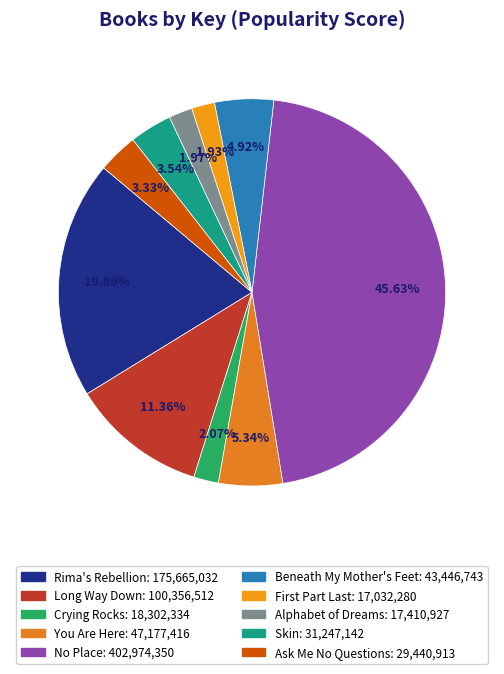

Is there any slice that represents more than half of the pie?

No